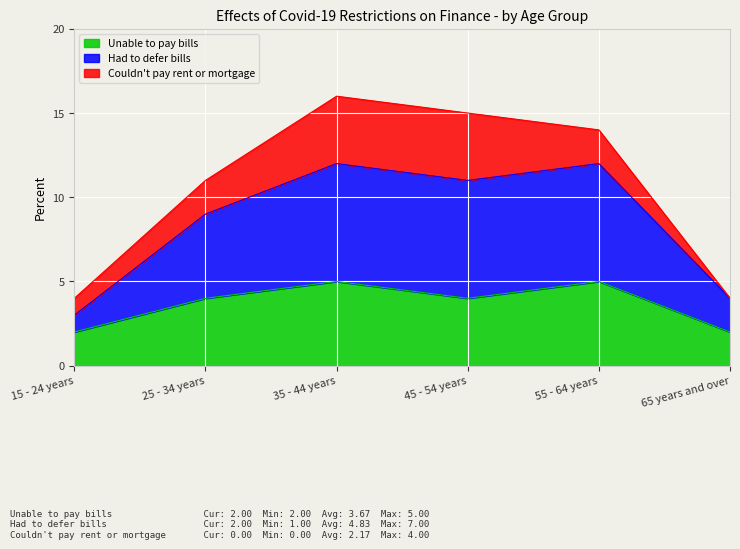

Read the Unable to pay bills value at 25 - 34 years.

4